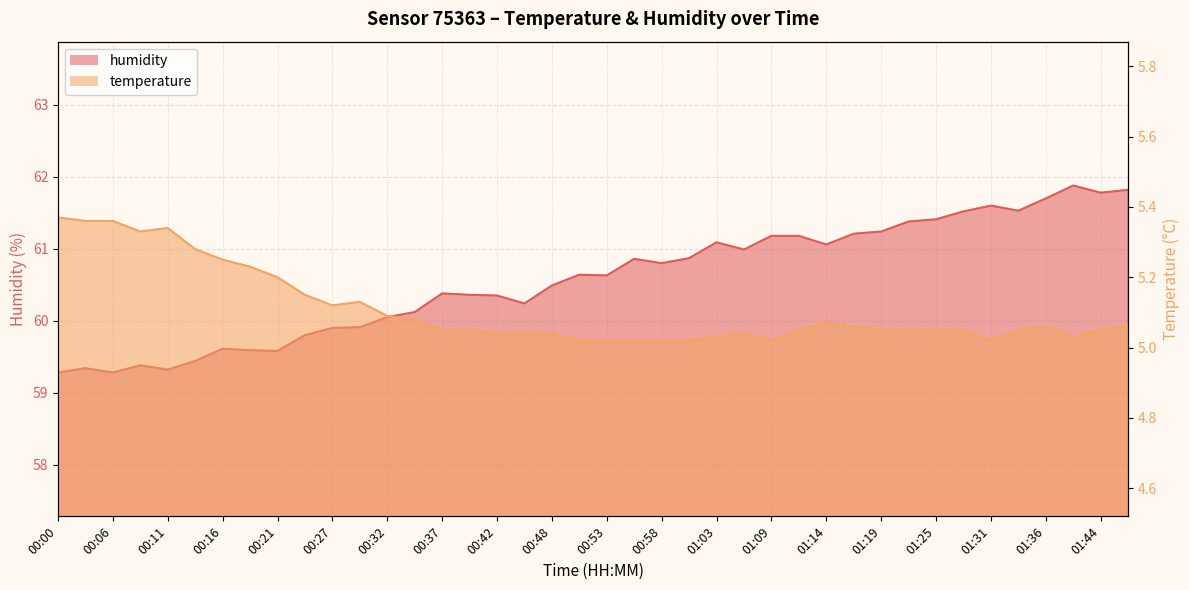

What is the label of the 38th point from the left?

01:42